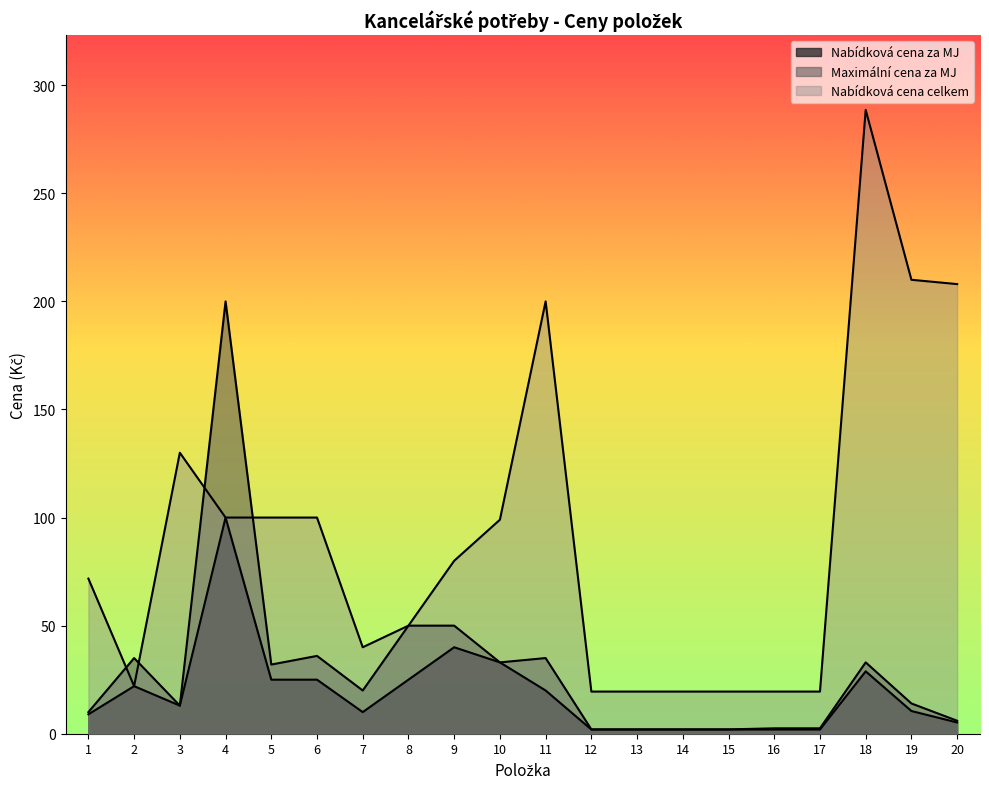

What is the value of the Nabídková cena celkem point at the 4th from the left?

100.0